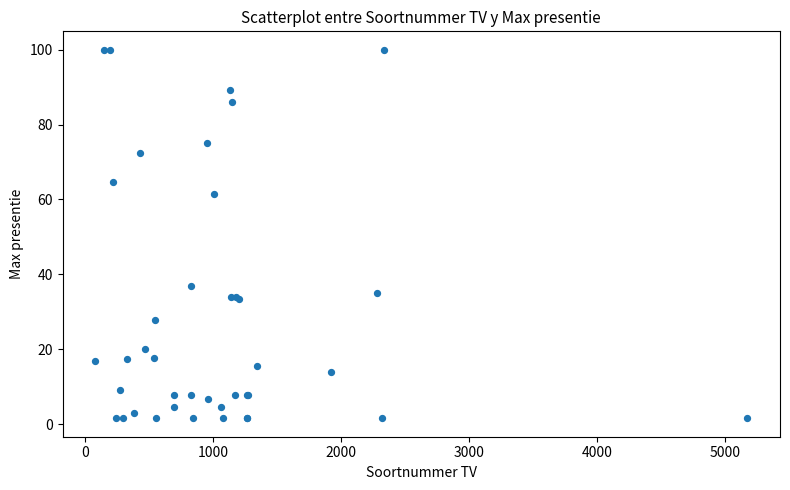

What Y value in the scatter plot is closest to 50?

61.5